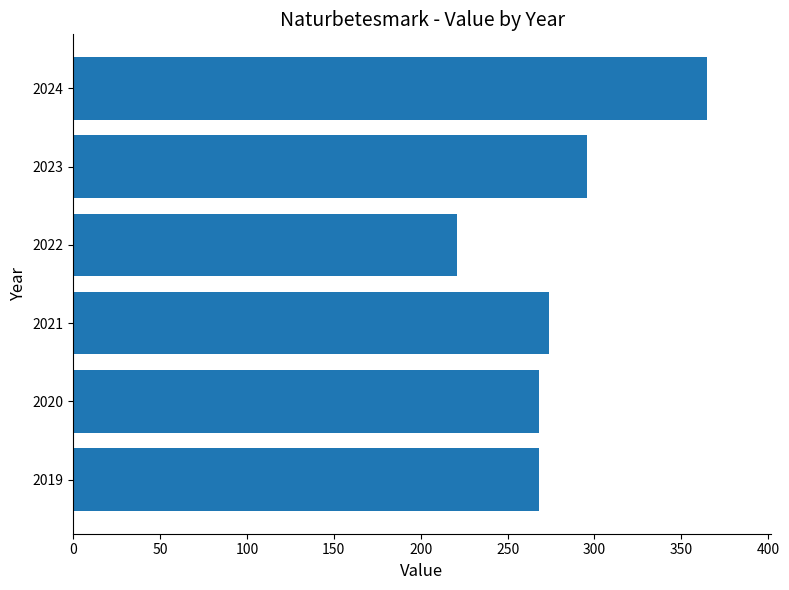

Which label corresponds to the largest value in the chart?

2024